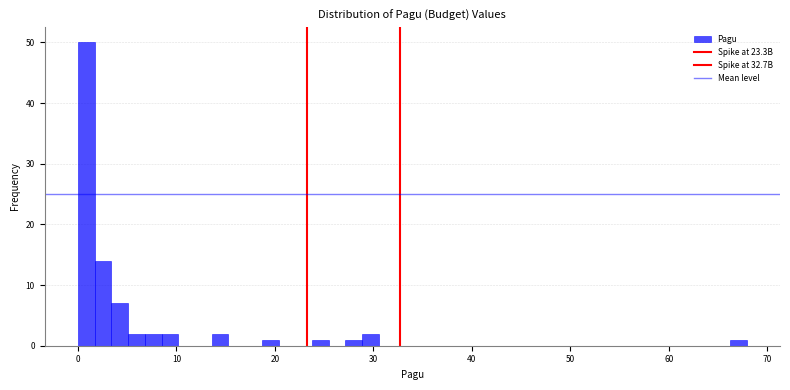

Read against the x-axis, roughly where is the centre of the tallest bar?

1